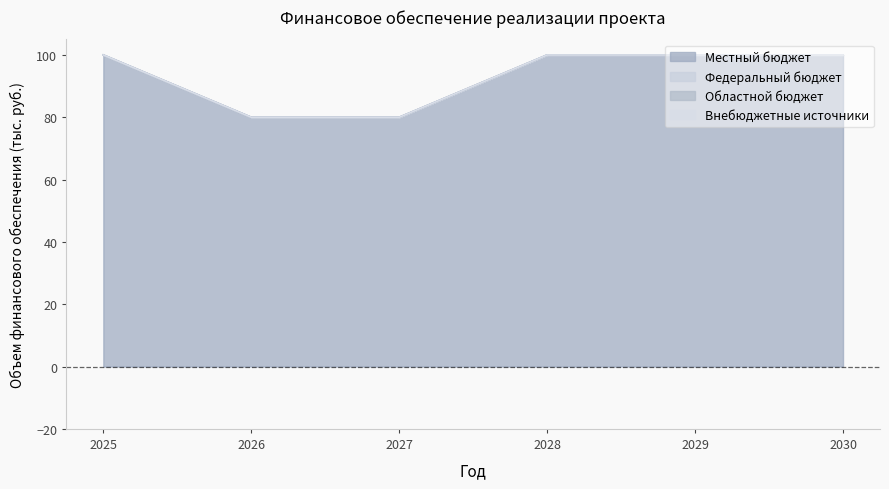

What is the difference between the highest and lowest values at 2026?

80